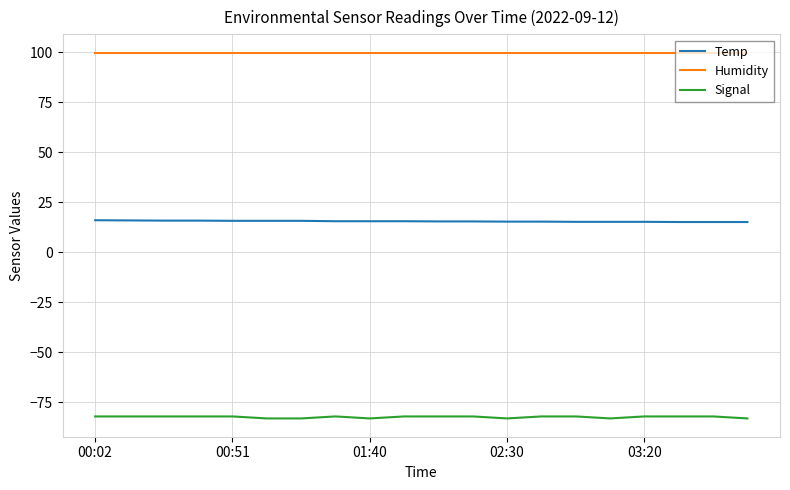

Rank the series by their maximum value, from highest to lowest.

Humidity, Temp, Signal